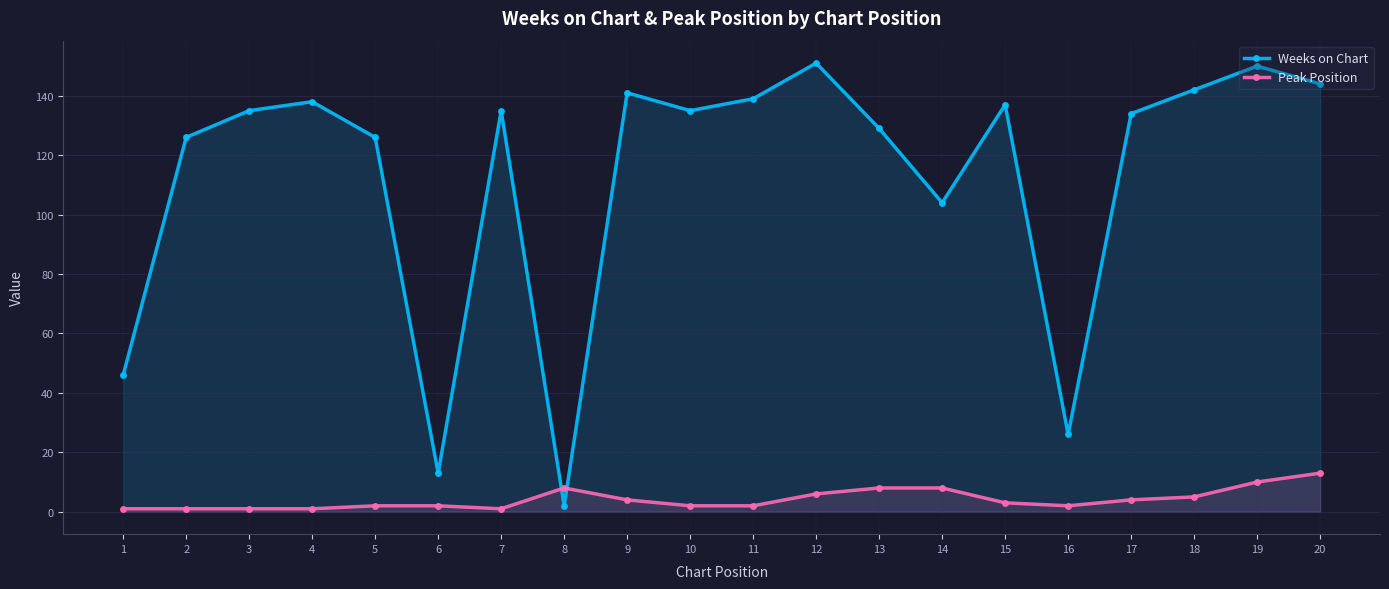

Which series has the largest range (max minus min)?

Weeks on Chart